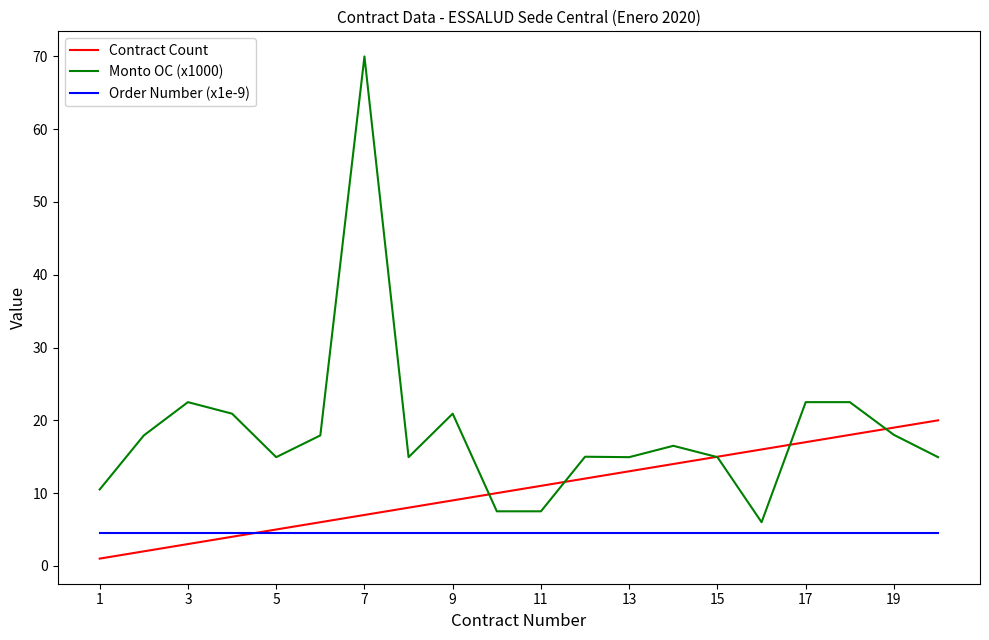

What is the greatest value displayed?

70.0